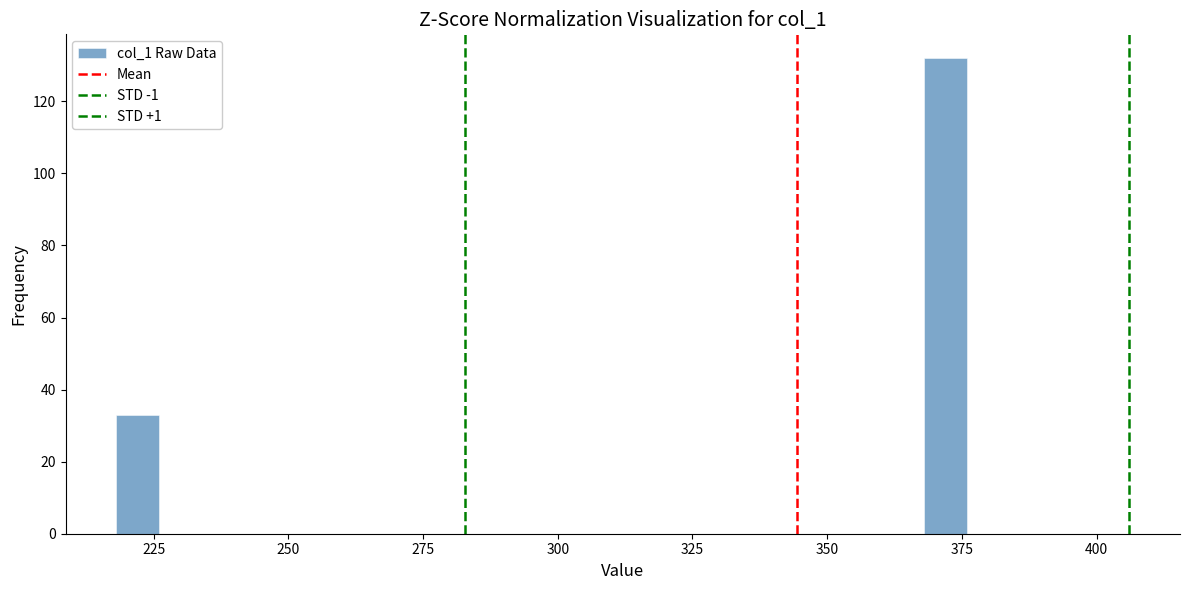

Read against the x-axis, roughly where is the centre of the tallest bar?

370